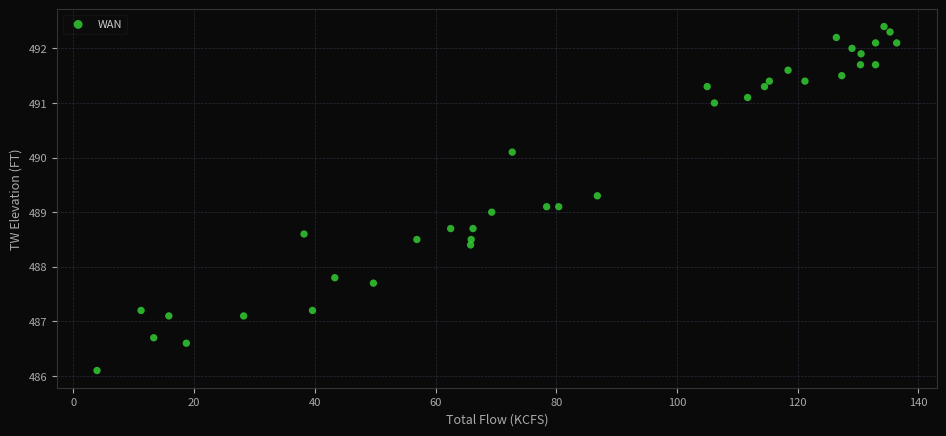

What is the range of Y values (max minus min)?

6.3